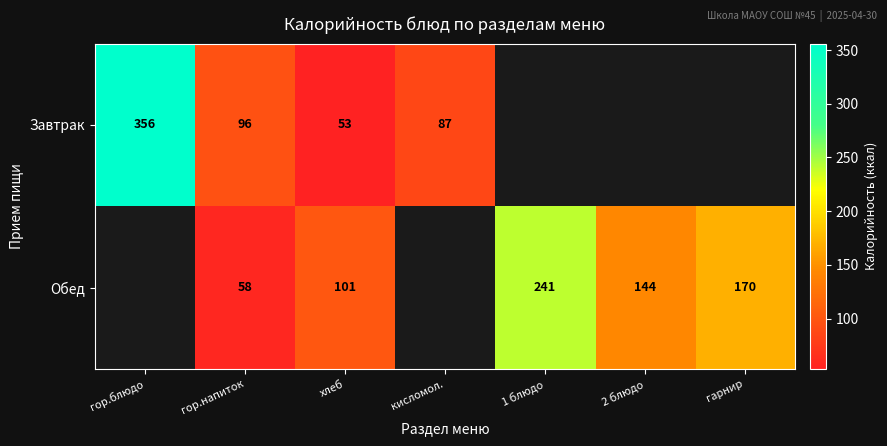

The value of Завтрак at кисломол. is 40.6. True or false?

False